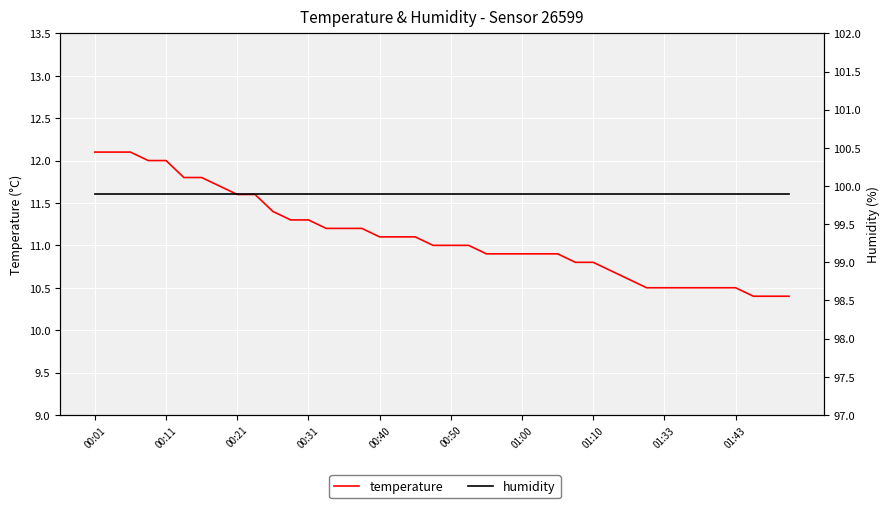

Does the chart display data point markers on the line(s)?

No